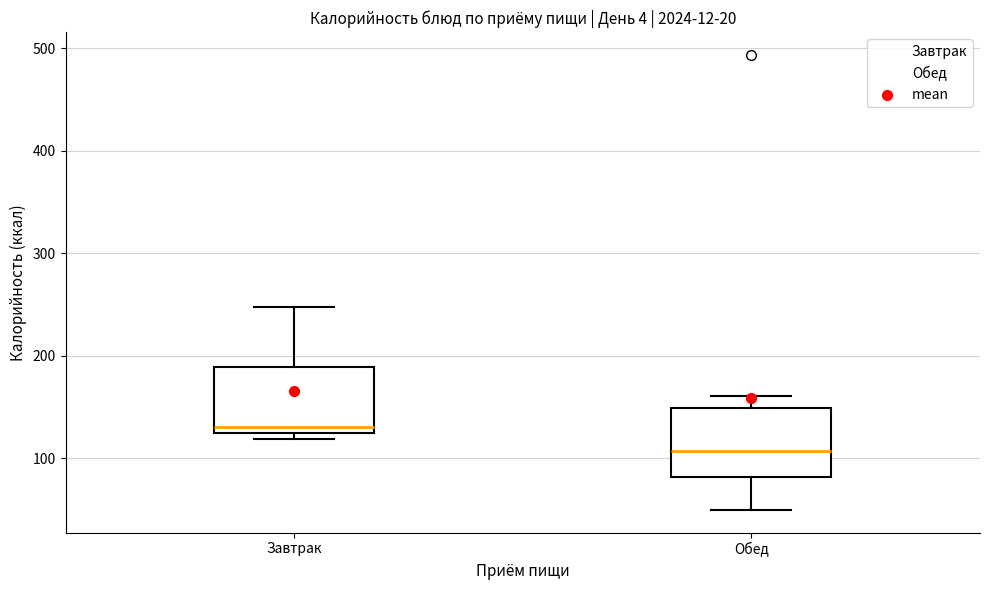

Reading left to right, read every box against the y-axis: the position of its median line, the range the box covers, and the ends of its whiskers. The values are not printed on the chart, so give them approximately, as read against the axis.

Завтрак: median 130, box 120 to 190, whiskers 120 (just below the box's lower edge) to 250
Обед: median 110, box 80 to 150, whiskers 50 to 160